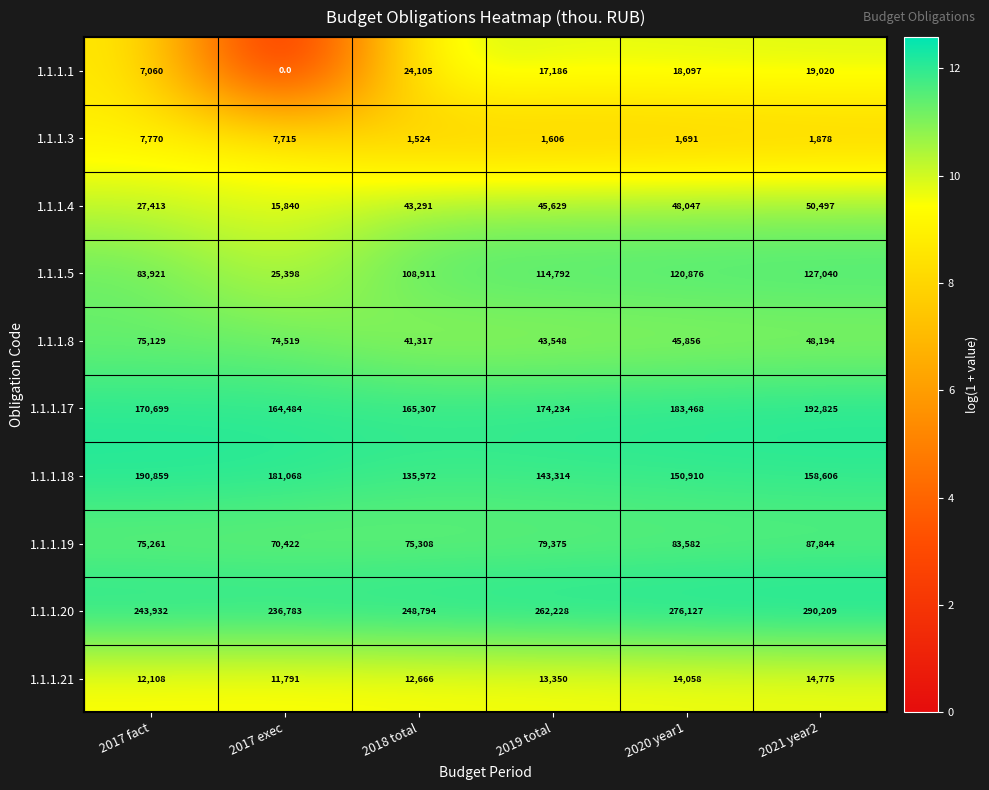

At which label is 1.1.1.3 closest to 4647?

2021 year2